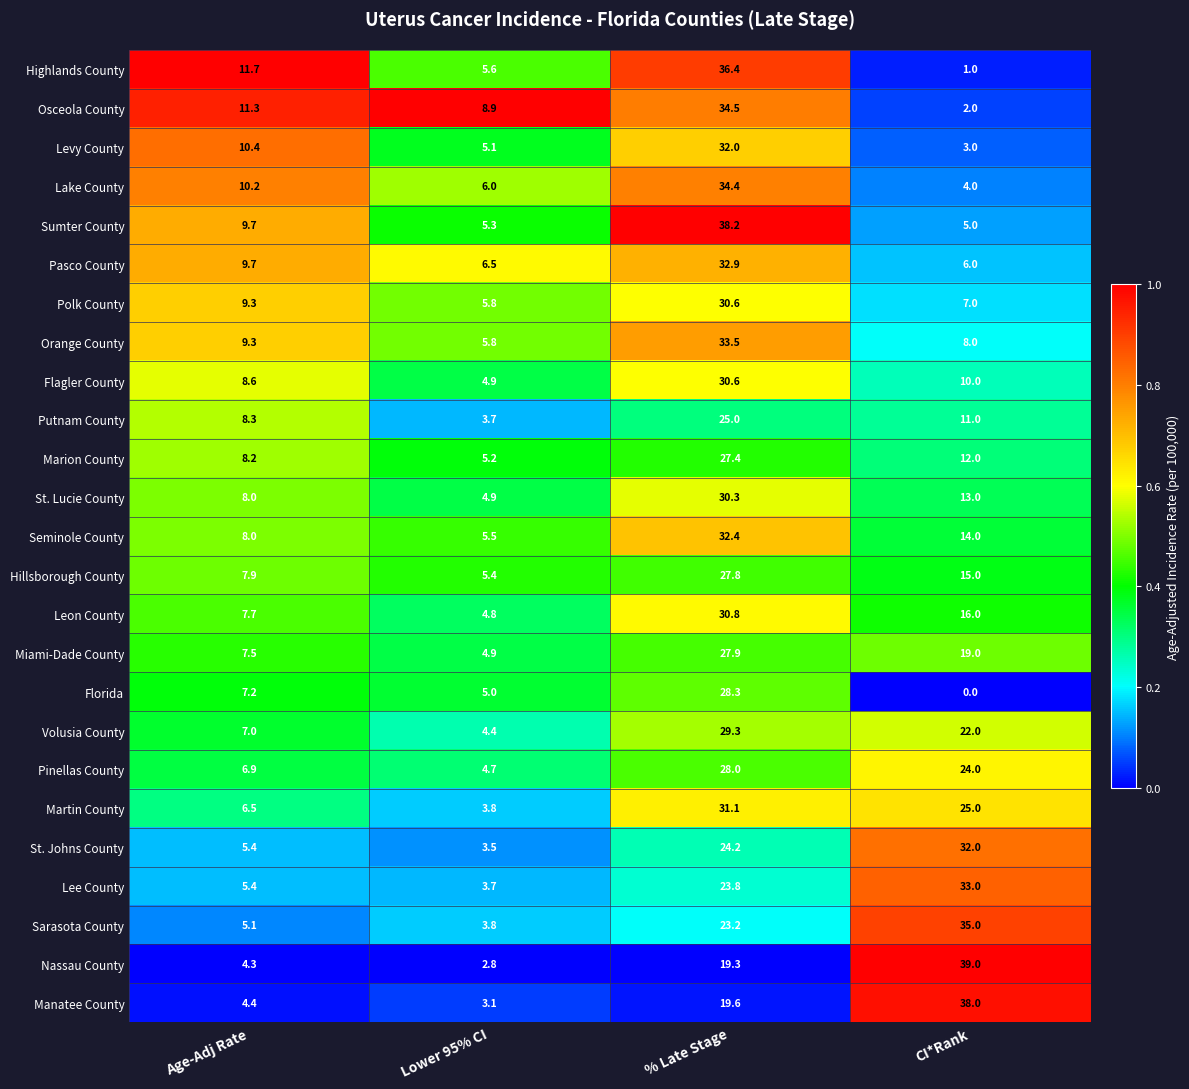

At which category is the sum across all series the highest?

% Late Stage